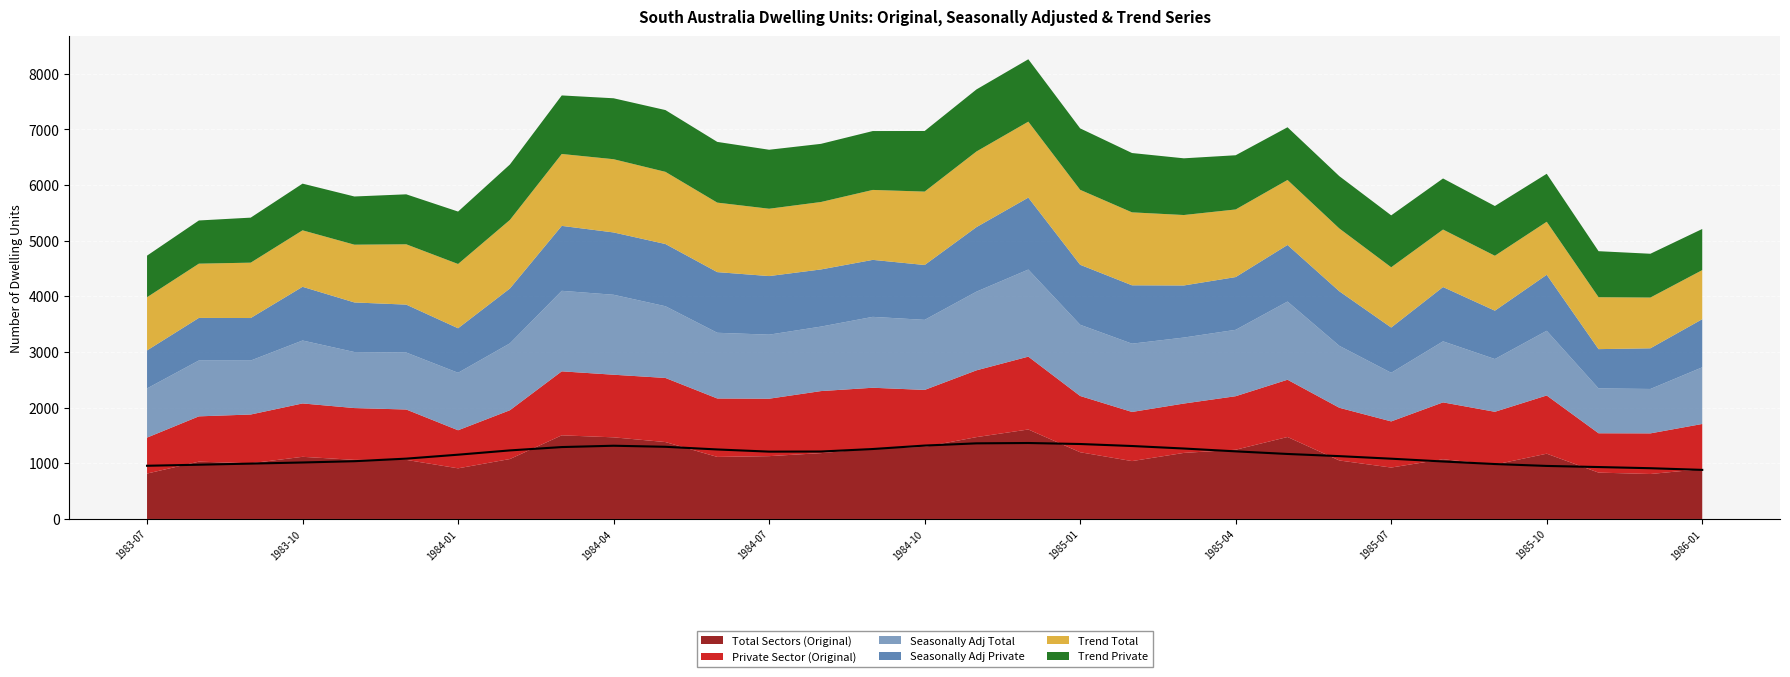

How many lines are shown in the chart?

6